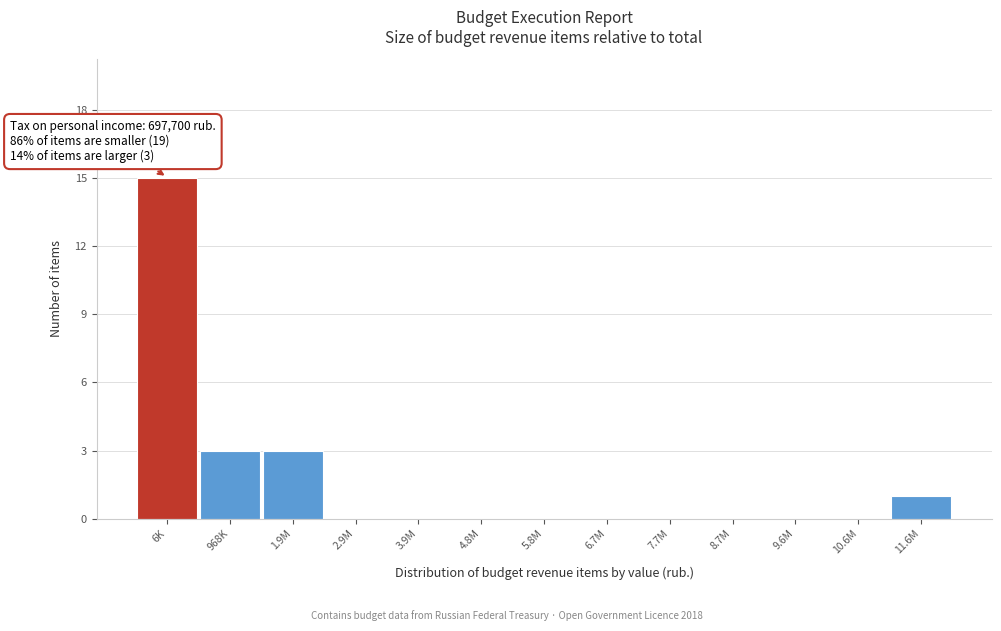

Reading left to right, transcribe all the data shown in this chart.

6K=15	968K=3	1.9M=3	2.9M=0	3.9M=0	4.8M=0	5.8M=0	6.7M=0	7.7M=0	8.7M=0	9.6M=0	10.6M=0	11.6M=1